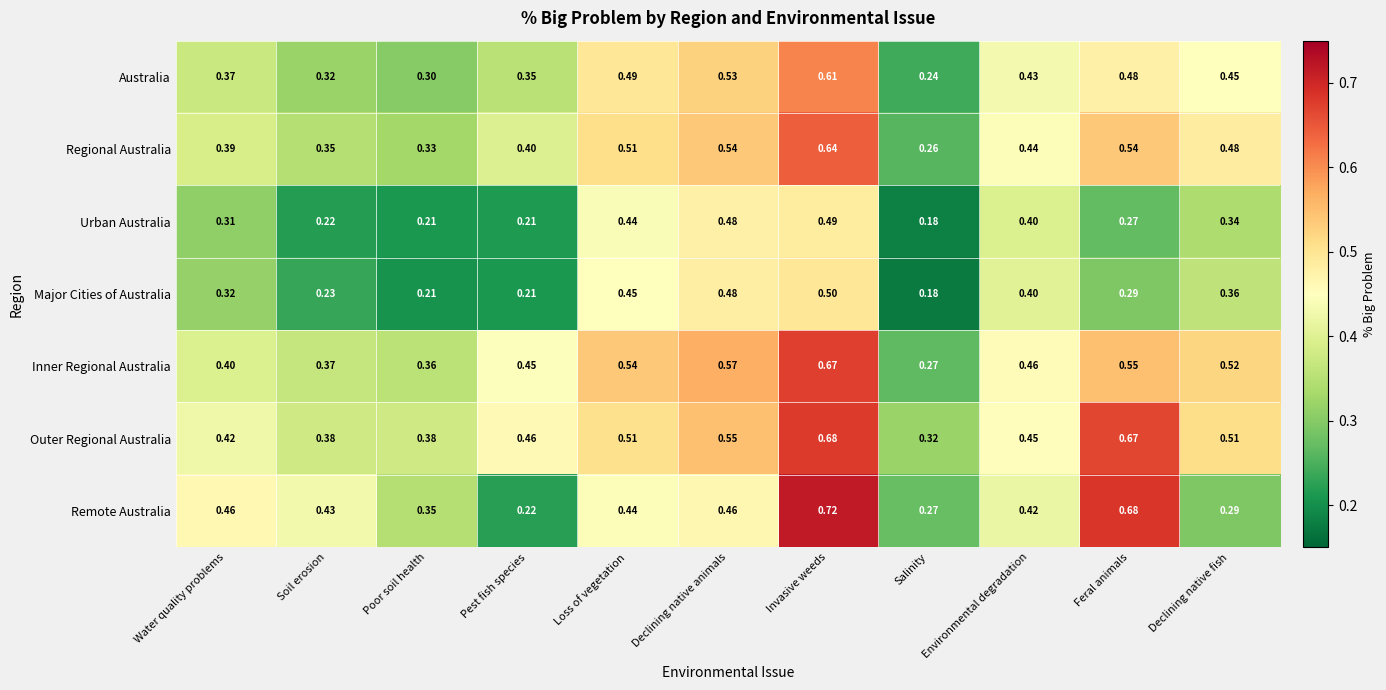

Which series has the widest spread of values?

Remote Australia